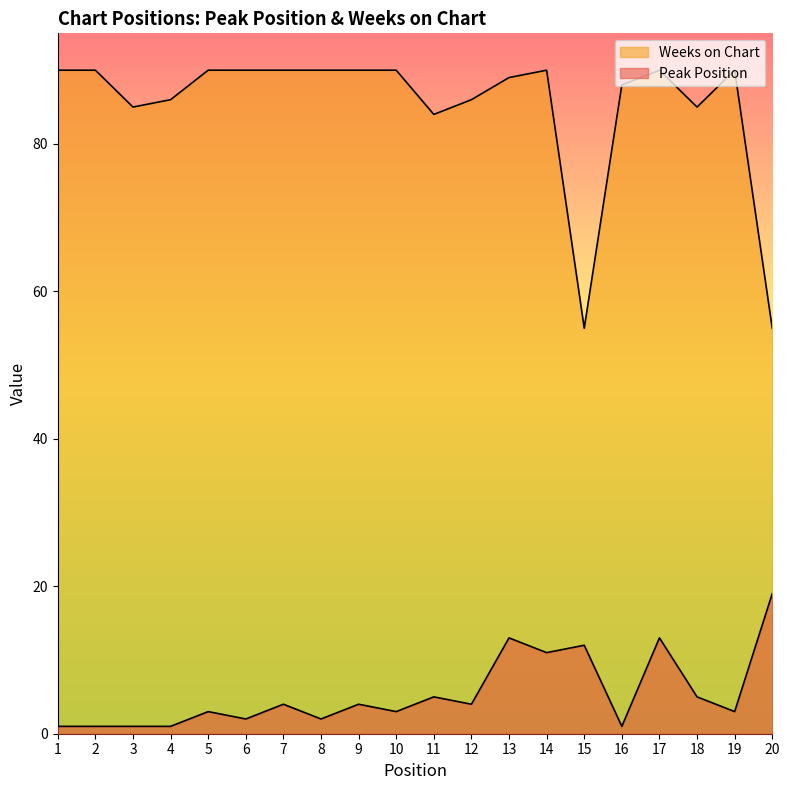

Is the value of Weeks on Chart at 17 greater than the value of Peak Position at 6?

Yes